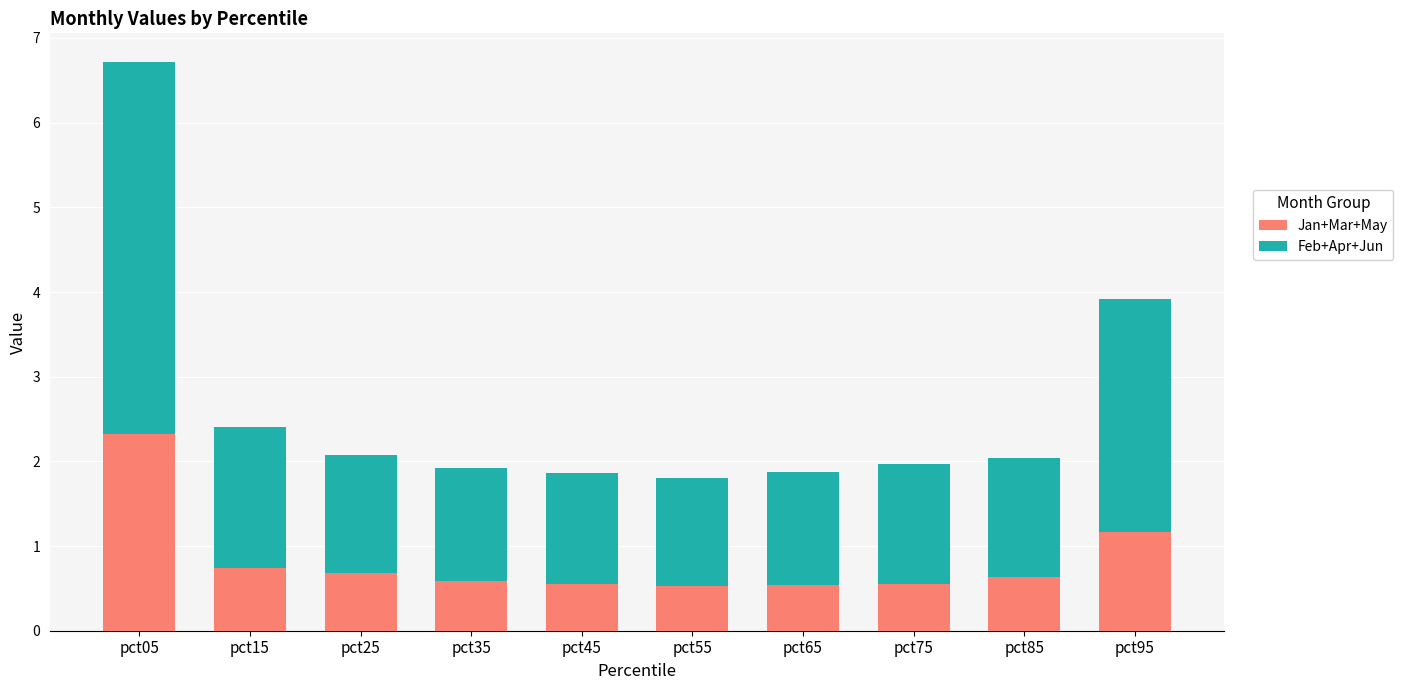

At which category is the sum across all series the highest?

pct05